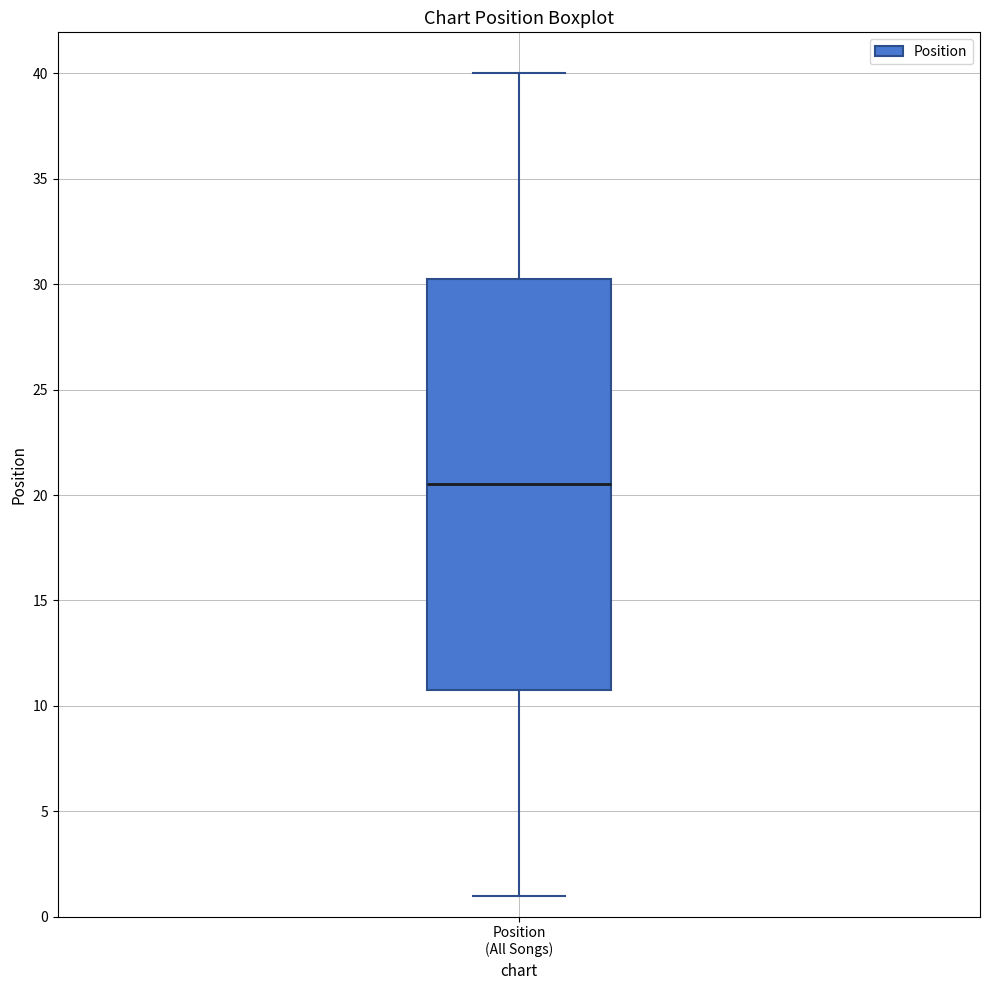

Transcribe this box plot: give where the median line is, the range the box spans, and where the two whiskers end, as read against the y-axis. The values are not printed on the chart, so give them approximately, as read against the axis.

median 20.5, box 11.0 to 30.5, whiskers 1.0 to 40.0